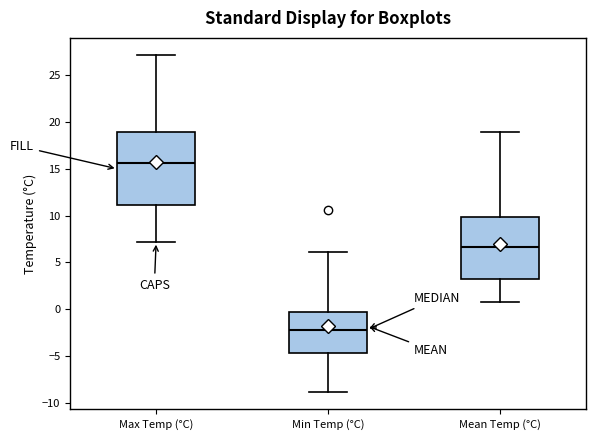

Where does the median line of the box for Mean Temp (°C) sit on the y-axis? The values are not printed on the chart, so give them approximately, as read against the axis.

6.5